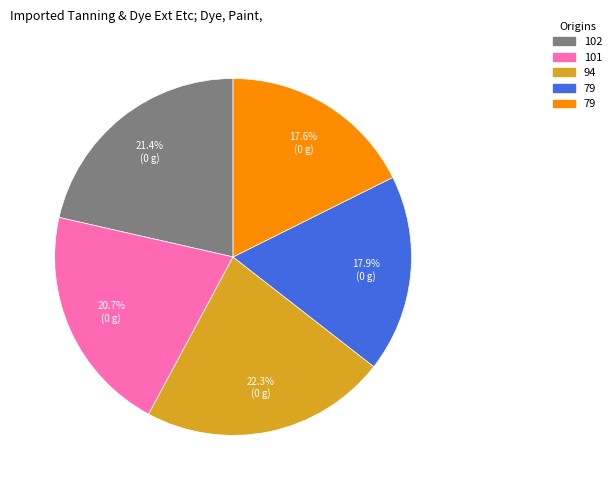

How many segments does this pie chart have?

5